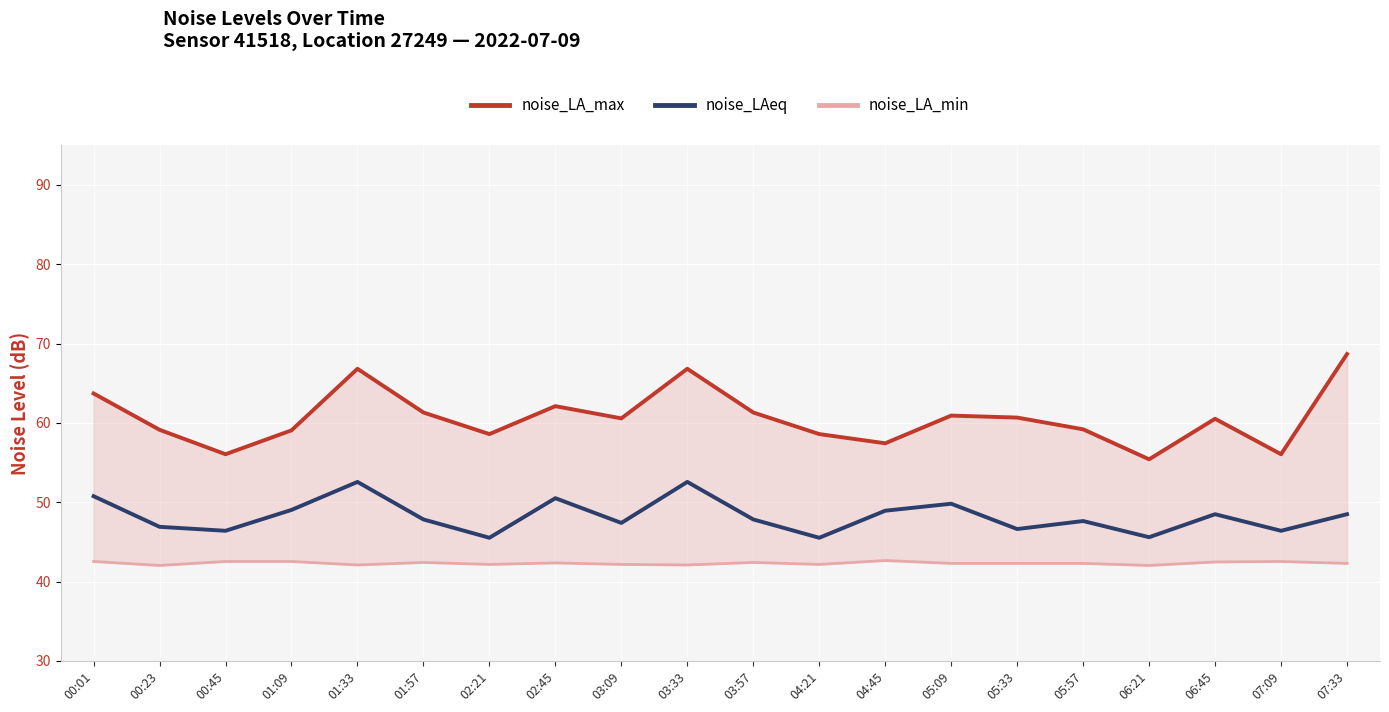

Rank the categories by noise_LAeq value from lowest to highest.

02:21, 04:21, 06:21, 00:45, 07:09, 05:33, 00:23, 03:09, 05:57, 01:57, 03:57, 06:45, 07:33, 04:45, 01:09, 05:09, 02:45, 00:01, 01:33, 03:33